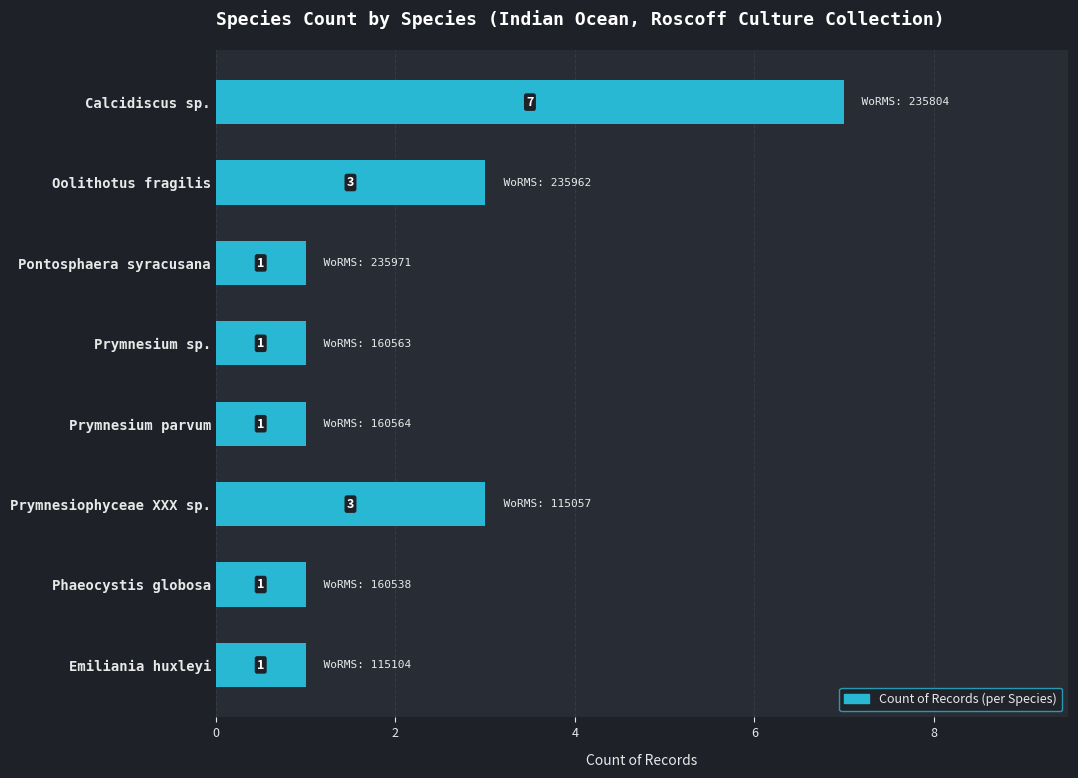

What is the difference between the maximum and minimum values?

6